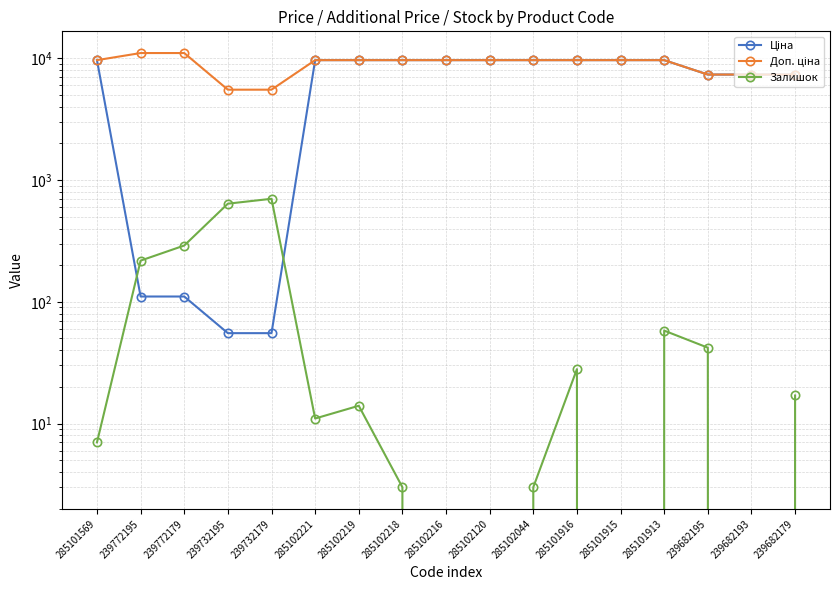

What is the sum of all Доп. ціна values?

151893.2